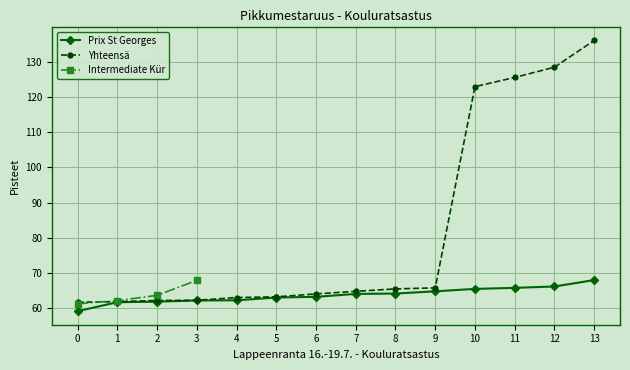

How many values in the Yhteensä series are below 64?

6